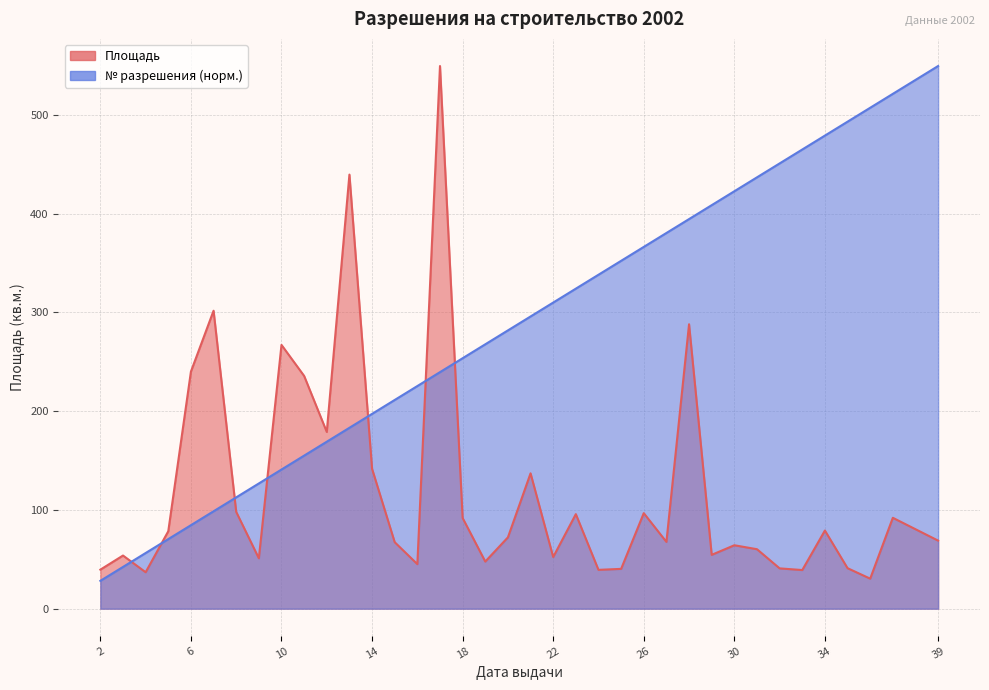

Reading left to right, list all the values displayed in this chart.

Площадь: 39.5	53.8	36.9	78.4	240.0	301.6	98.0	51.0	267.0	235.6	178.9	439.4	141.6	67.3	45.1	549.3	91.8	47.7	72.2	137.0	52.3	95.7	39.3	40.3	96.7	67.6	287.9	54.5	64.2	60.2	40.8	39.1	79.1	41.0	30.4	92.0	68.9
№ разрешения: 28.2	42.3	56.3	70.4	84.5	98.6	112.7	126.8	140.8	154.9	169.0	183.1	197.2	211.3	225.4	239.4	253.5	267.6	281.7	295.8	309.9	323.9	338.0	352.1	366.2	380.3	394.4	408.5	422.5	436.6	450.7	464.8	478.9	493.0	507.0	521.1	549.3